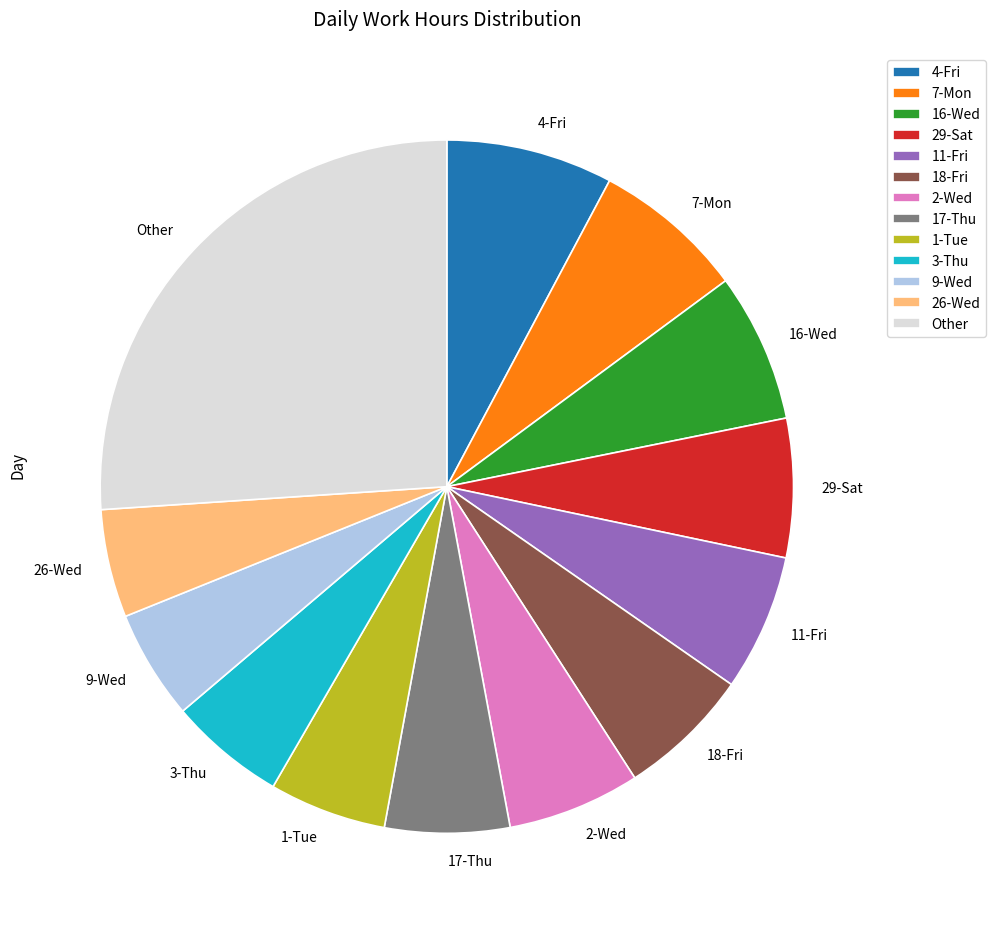

Do 3-Thu and Other together represent more than half of the pie?

No